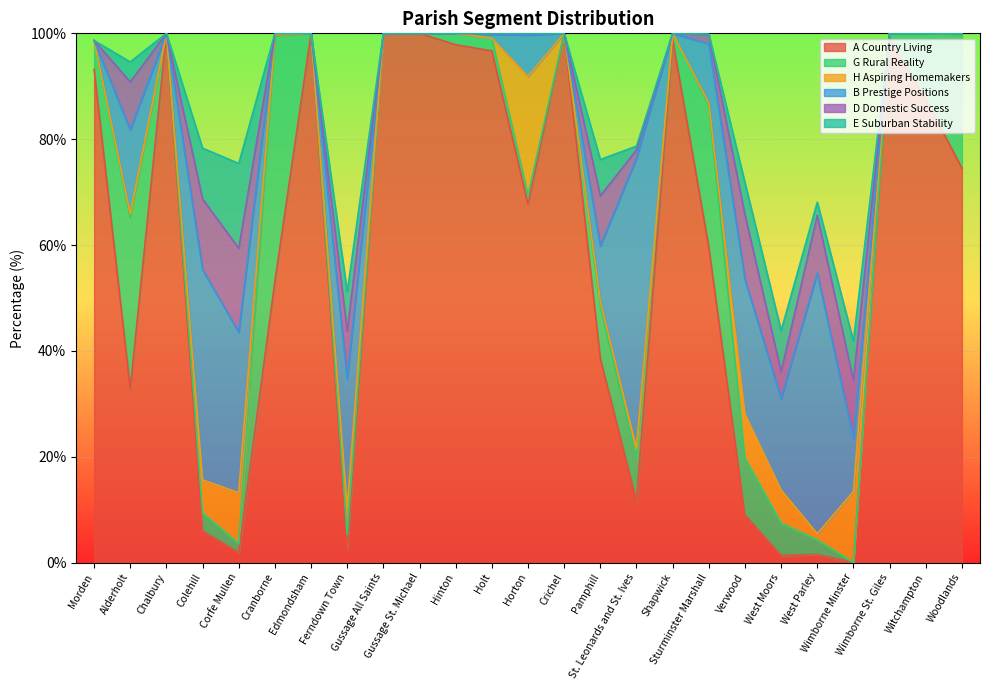

Between Chalbury and Gussage St. Michael, which is larger?

Chalbury